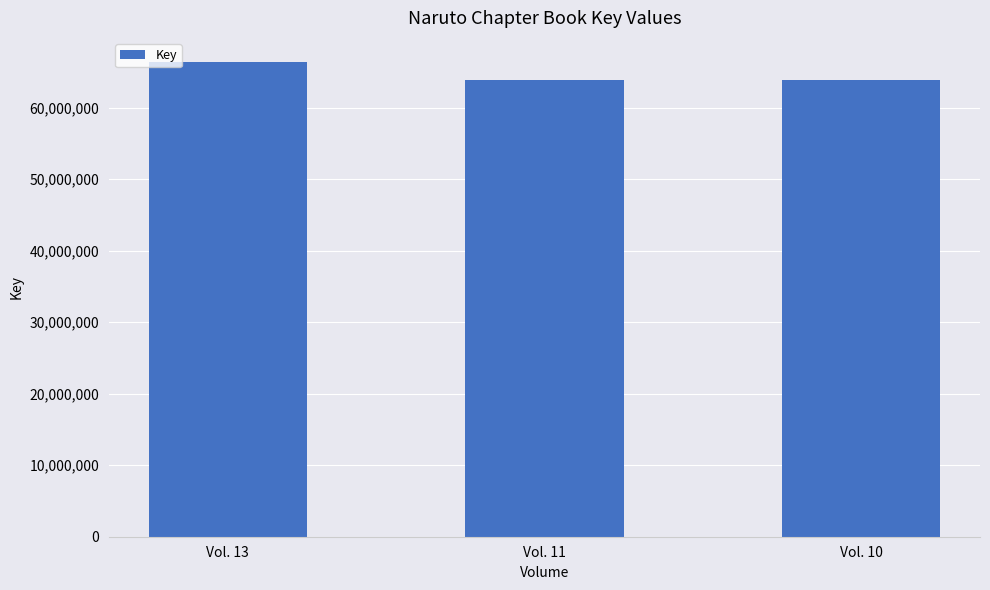

What is the sum of the values at Vol. 13 and Vol. 11?

130241308